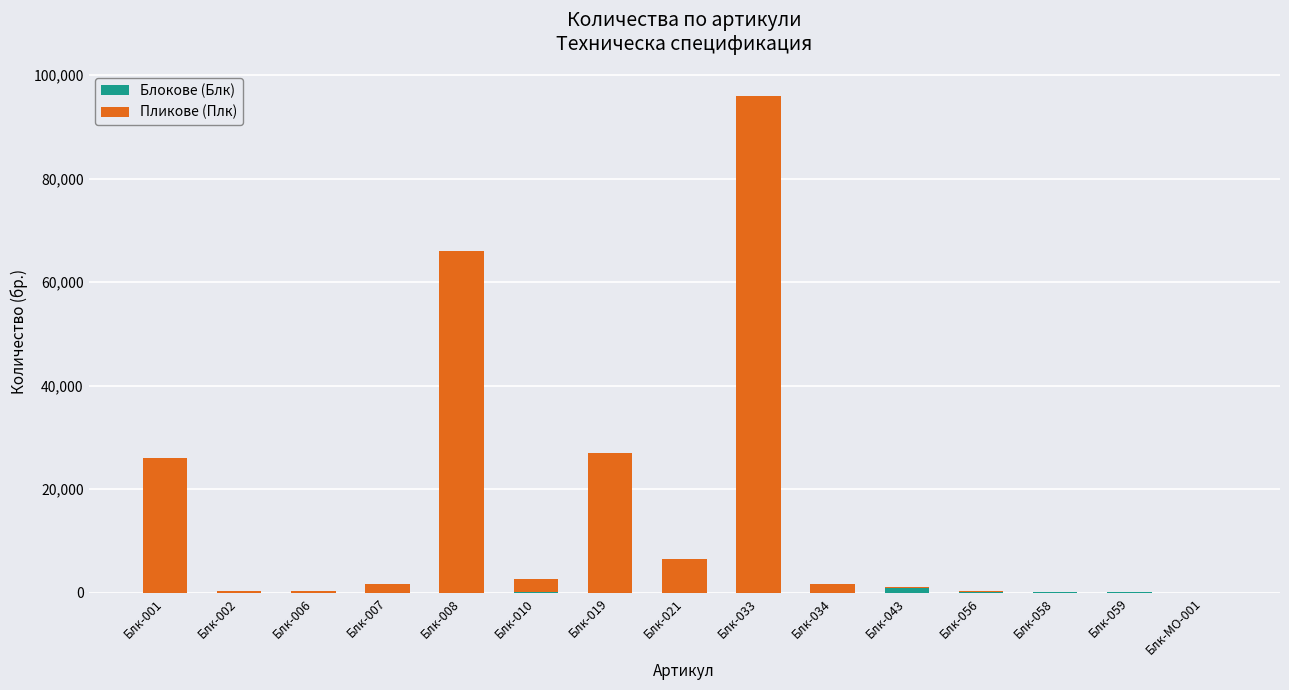

At which category is the sum across all series the highest?

Блк-033